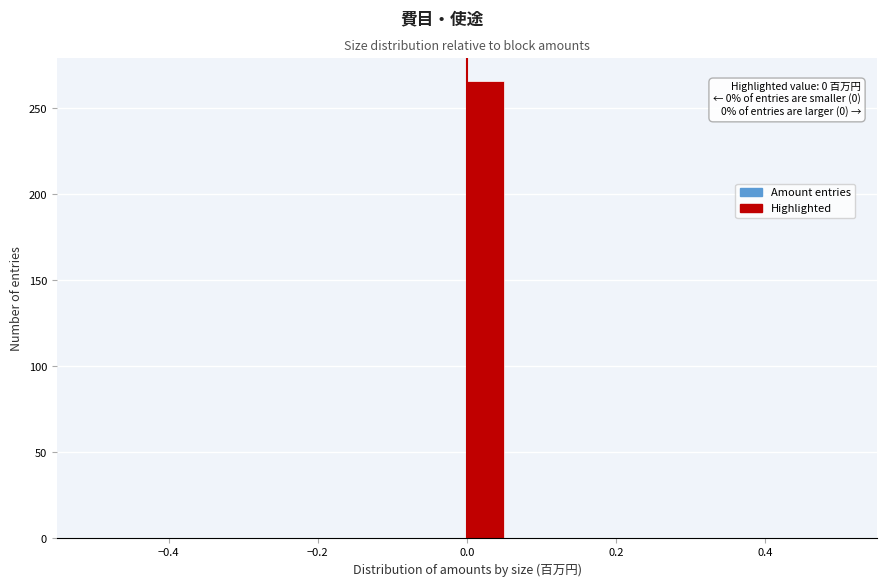

Read against the x-axis, roughly where is the centre of the tallest bar?

0.02